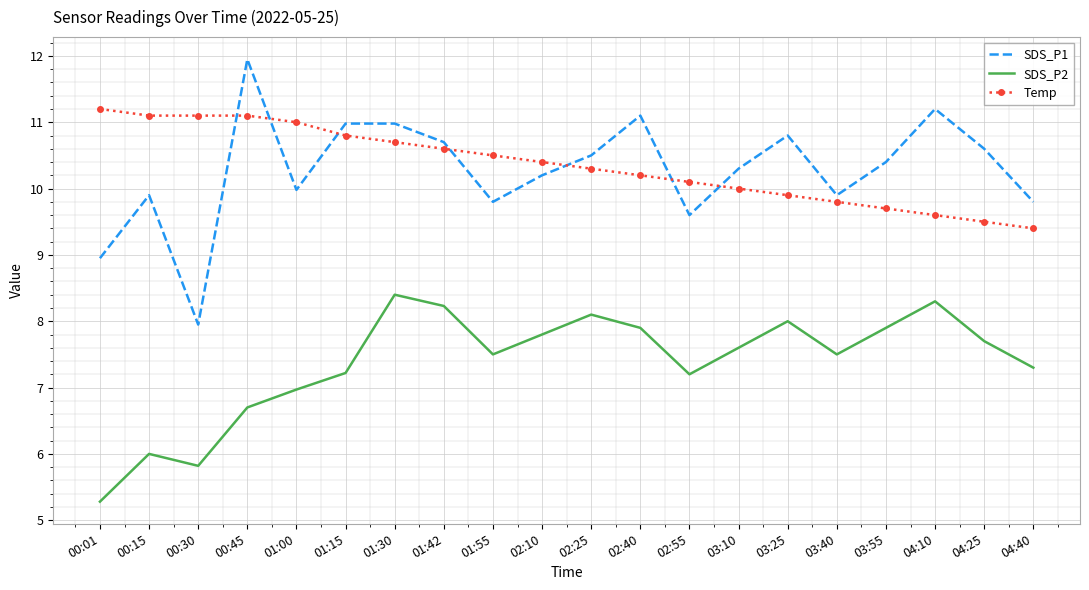

List the series in order of their peak value, lowest first.

SDS_P2, Temp, SDS_P1